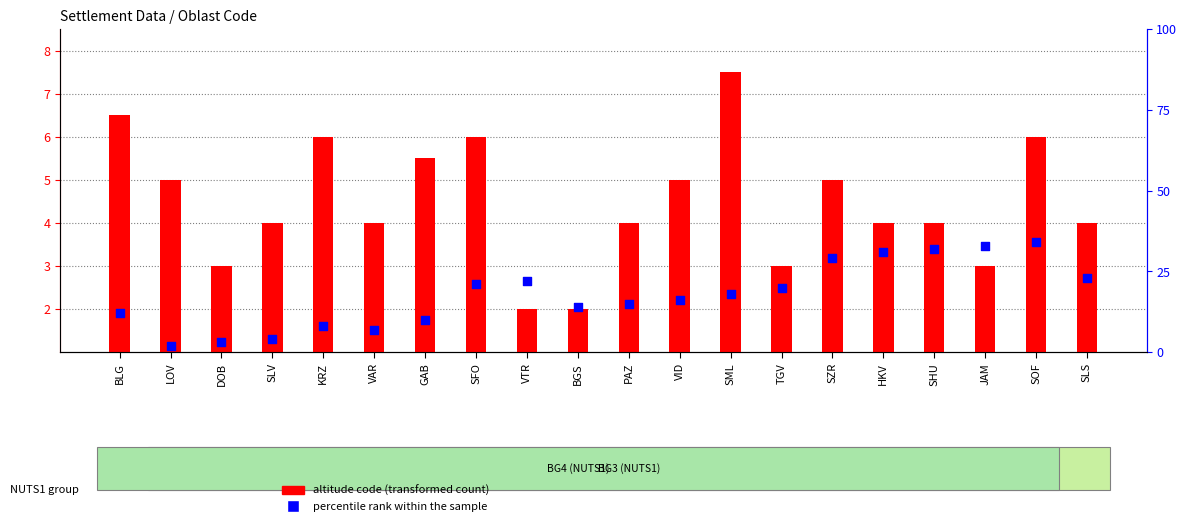

At how many categories does at least one series exceed 6?

17